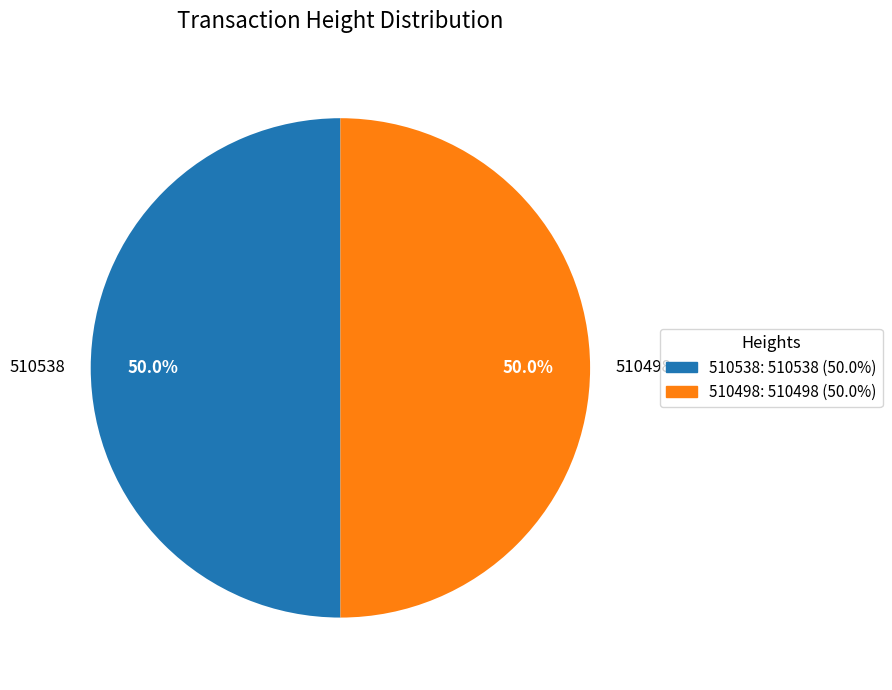

What percentage is NOT represented by 510538?

50.0%